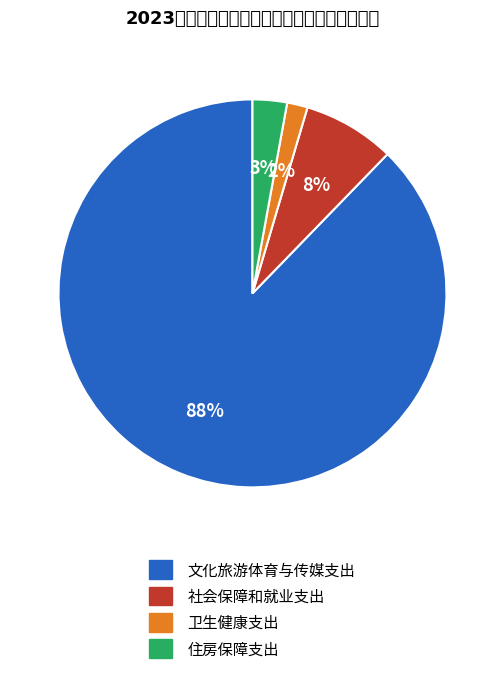

How many slices are in this pie chart?

4